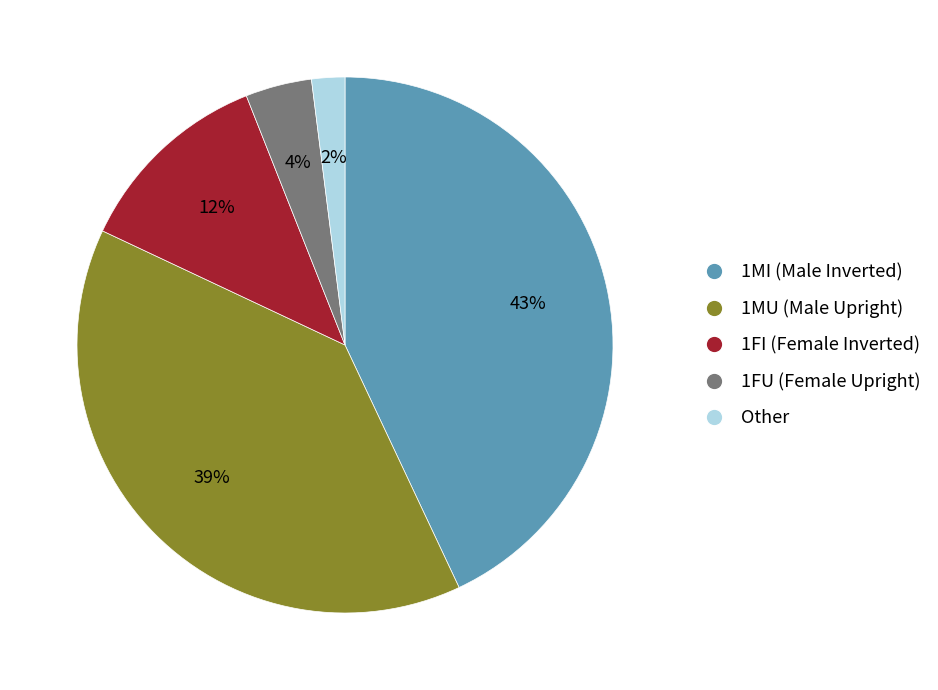

Combined, do 1FU (Female Upright) and 1FI (Female Inverted) account for over 50%?

No